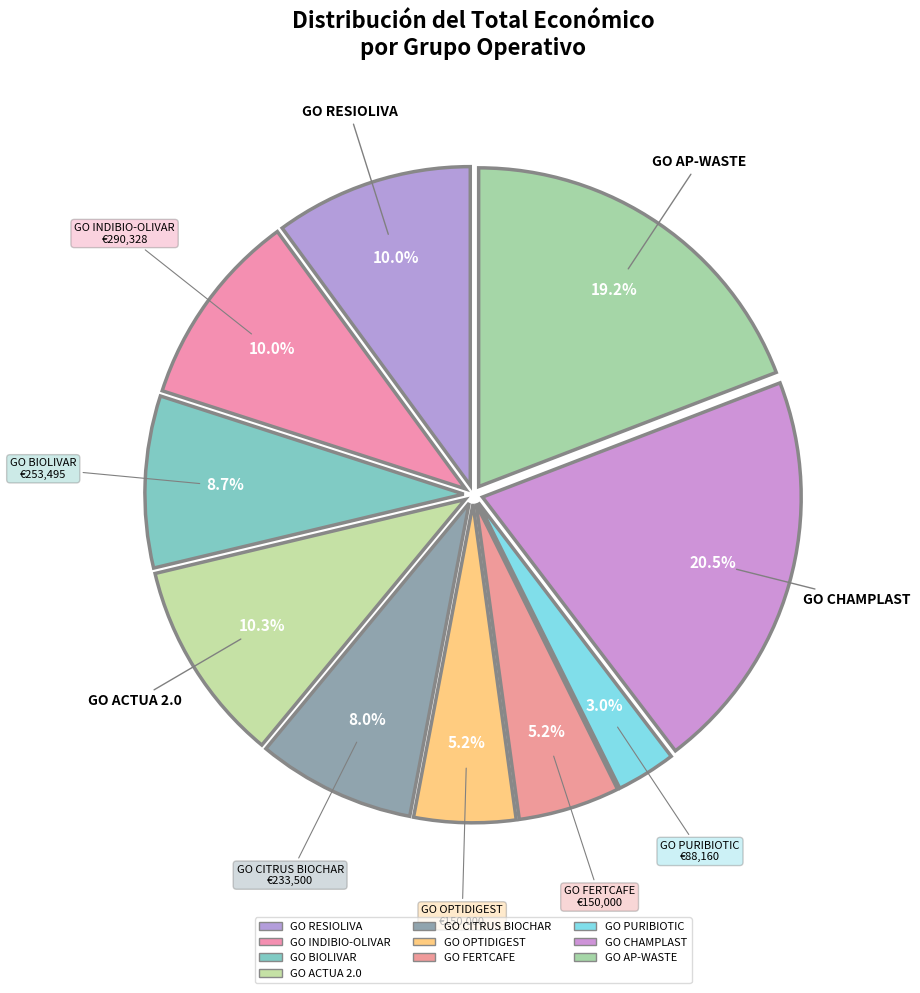

How many segments does this pie chart have?

10